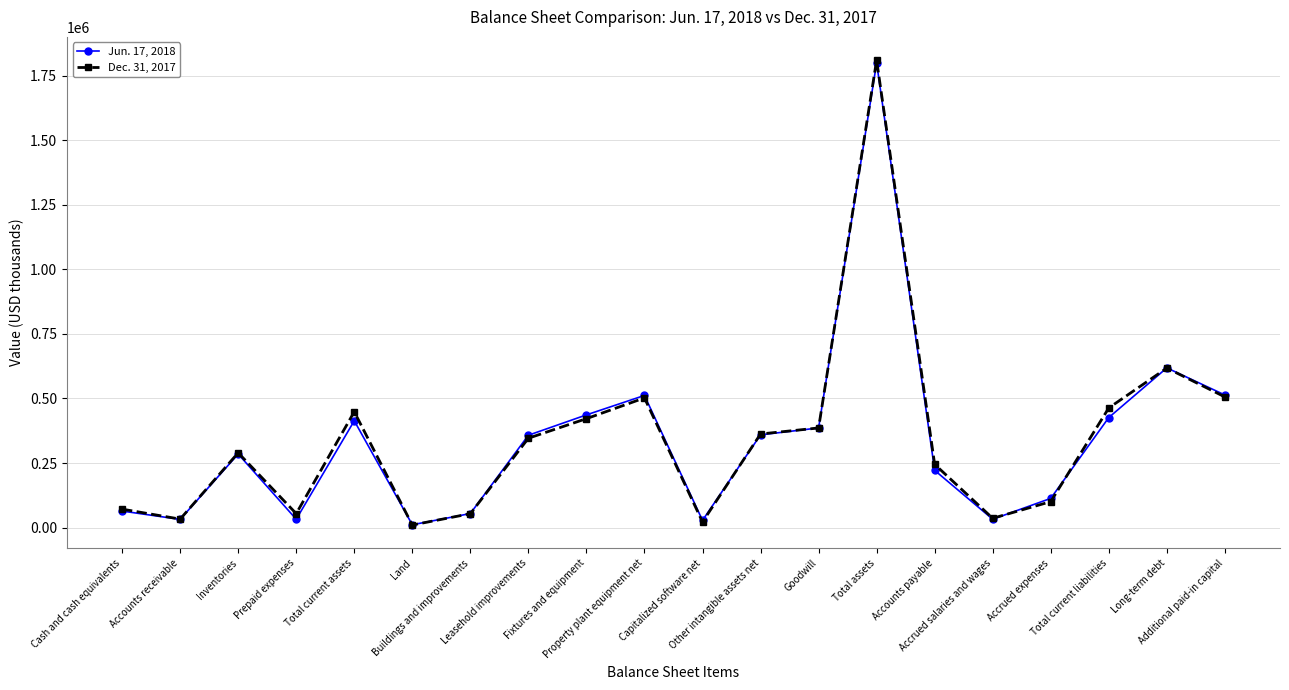

Is it true that Dec. 31, 2017 equals 171642 at Leasehold improvements?

False